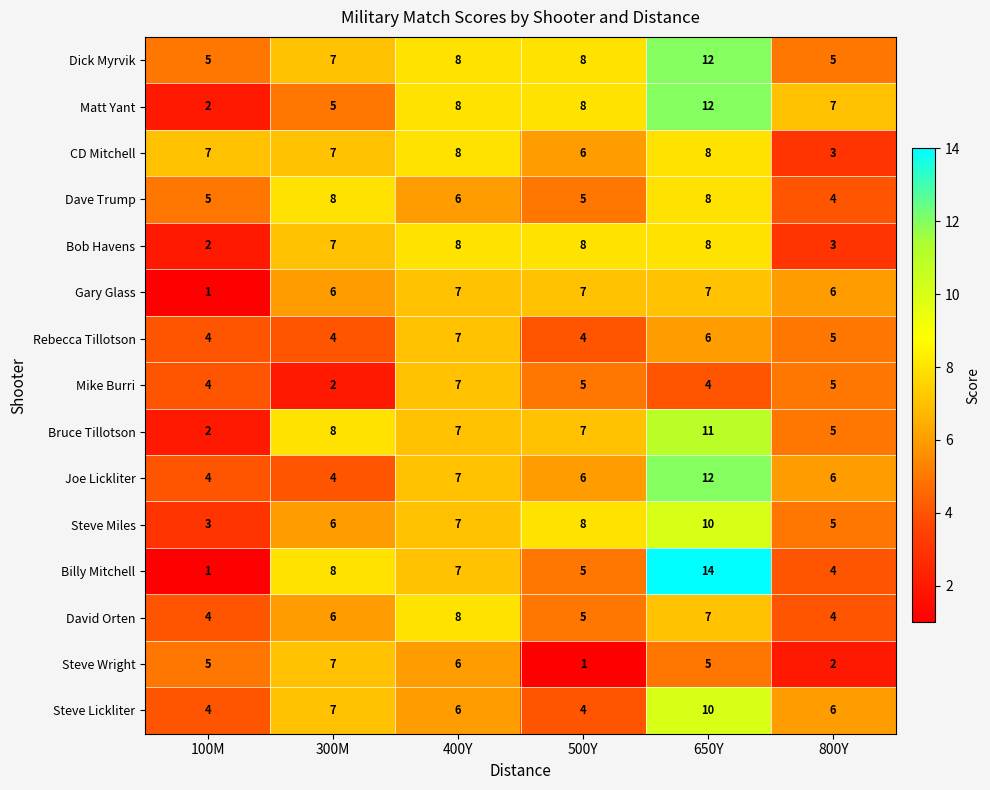

What is the difference between the maximum and minimum values in the Steve Miles series?

7